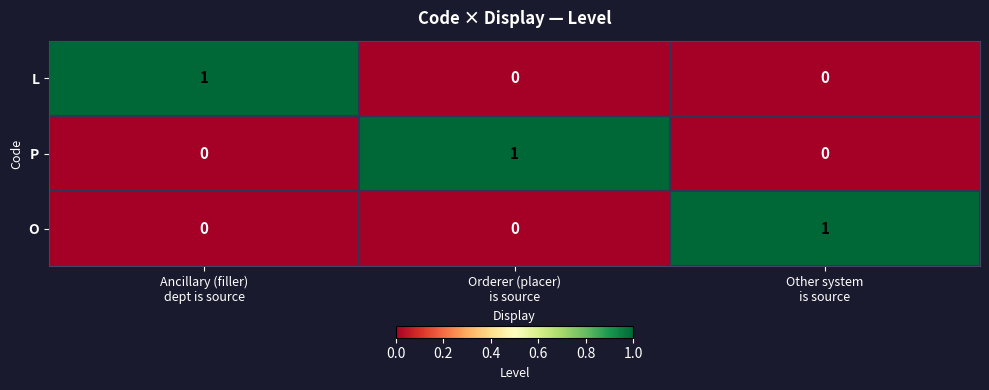

At how many categories does at least one series exceed 0?

3